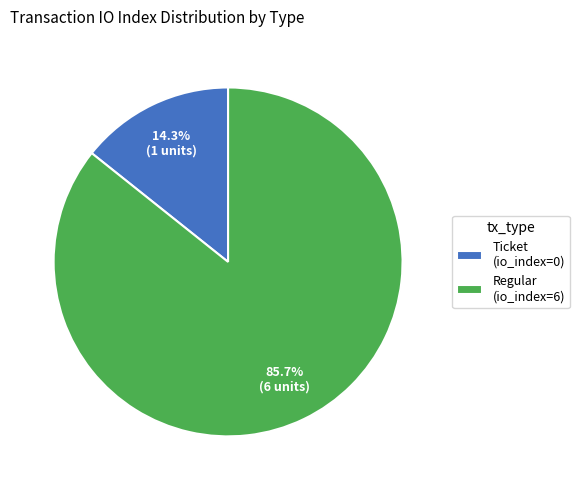

Which slice is the smallest?

Ticket